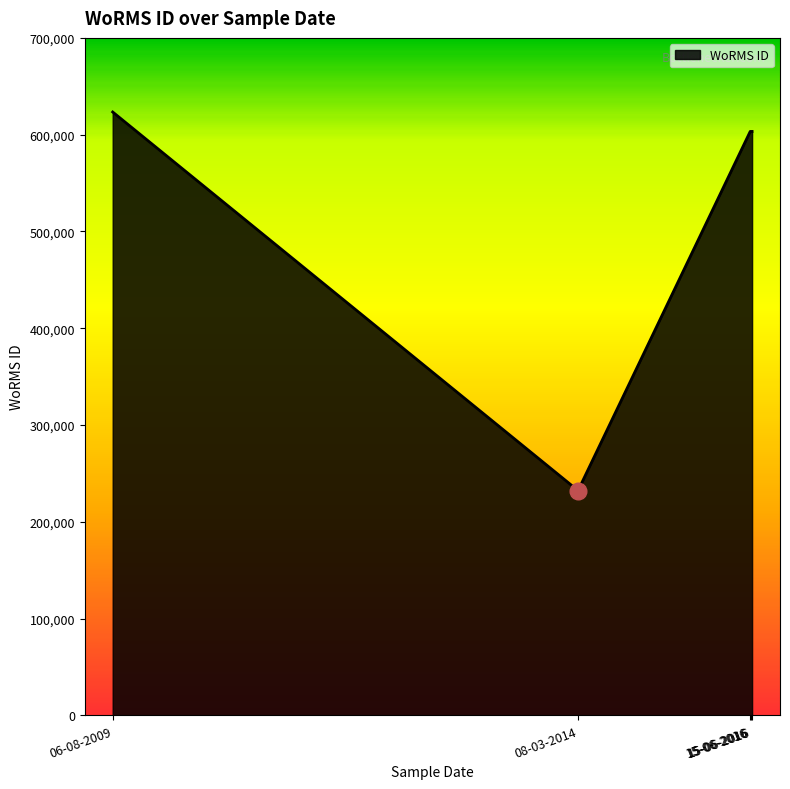

Count the number of data series in this chart.

1